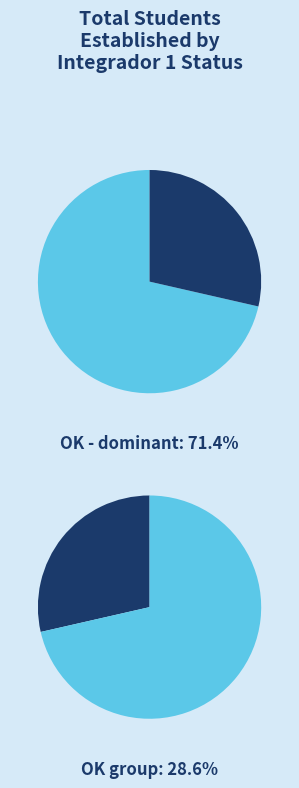

What is the ratio of the value at OK - to the value at OK?

2.5